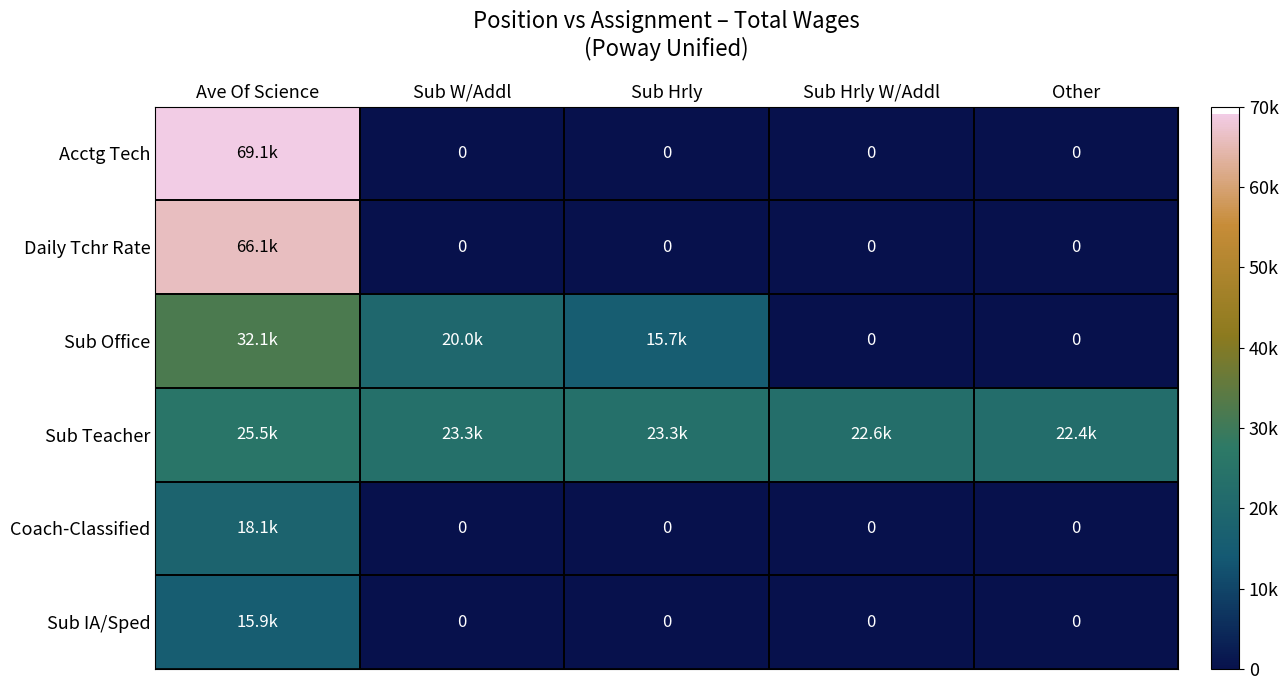

How many categories are shown in the chart?

5